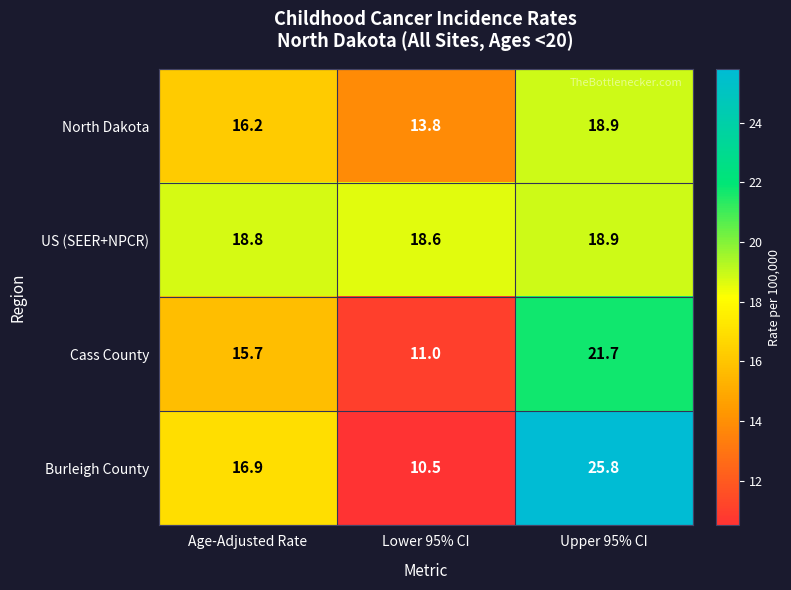

What is the difference between the Burleigh County values at Lower 95% CI and Age-Adjusted Rate?

6.4